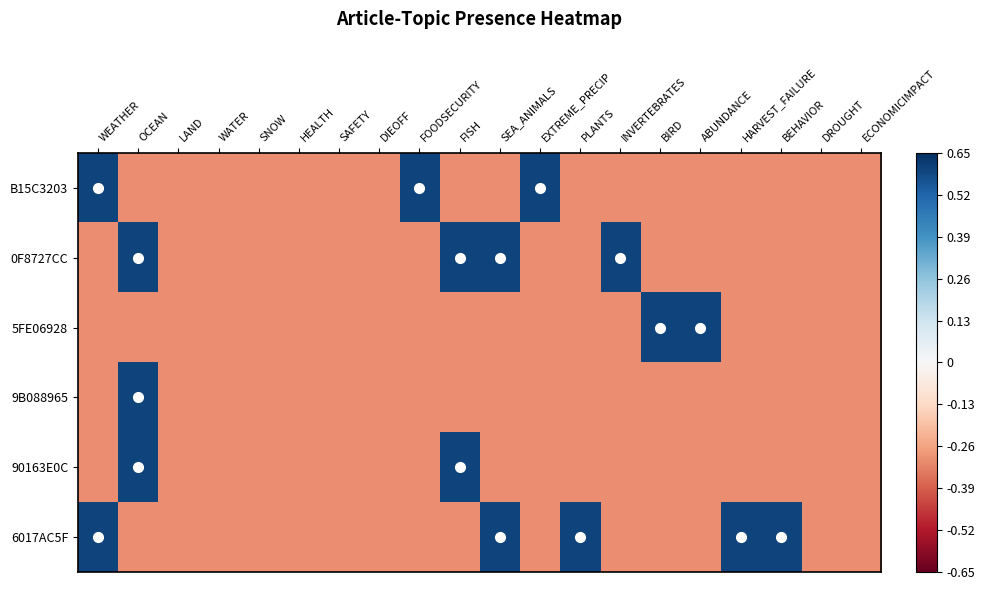

How many distinct data groups are displayed?

6